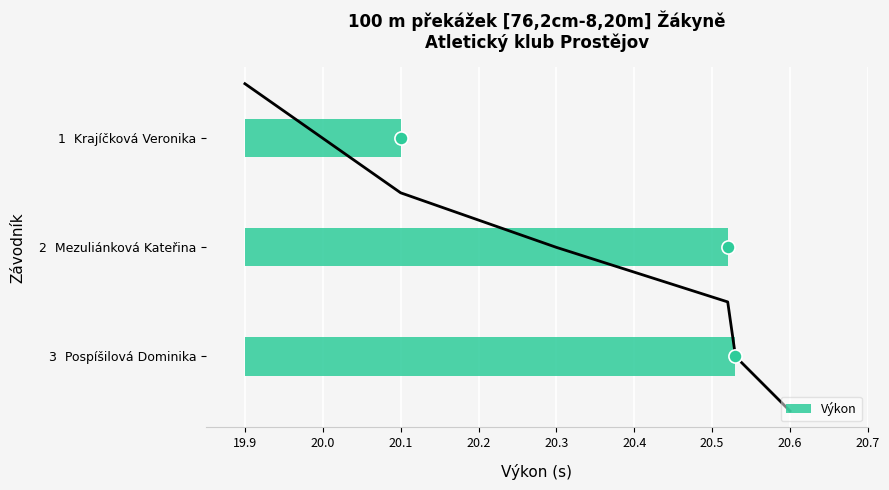

Between 2 Mezuliánková Kateřina and 3 Pospíšilová Dominika, which is larger?

3 Pospíšilová Dominika